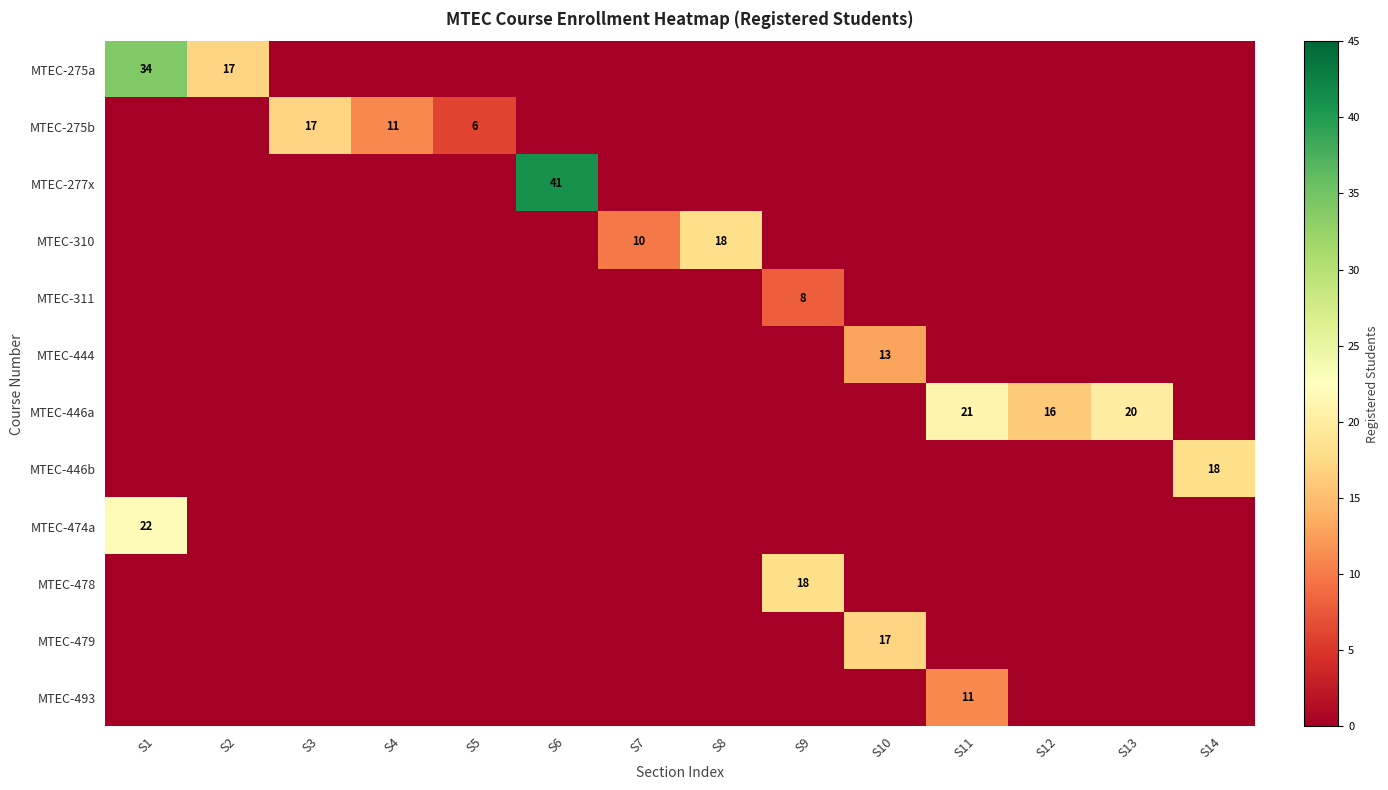

Rank the series at S13 from highest to lowest value.

MTEC-446a, MTEC-275a, MTEC-275b, MTEC-277x, MTEC-310, MTEC-311, MTEC-444, MTEC-446b, MTEC-474a, MTEC-478, MTEC-479, MTEC-493